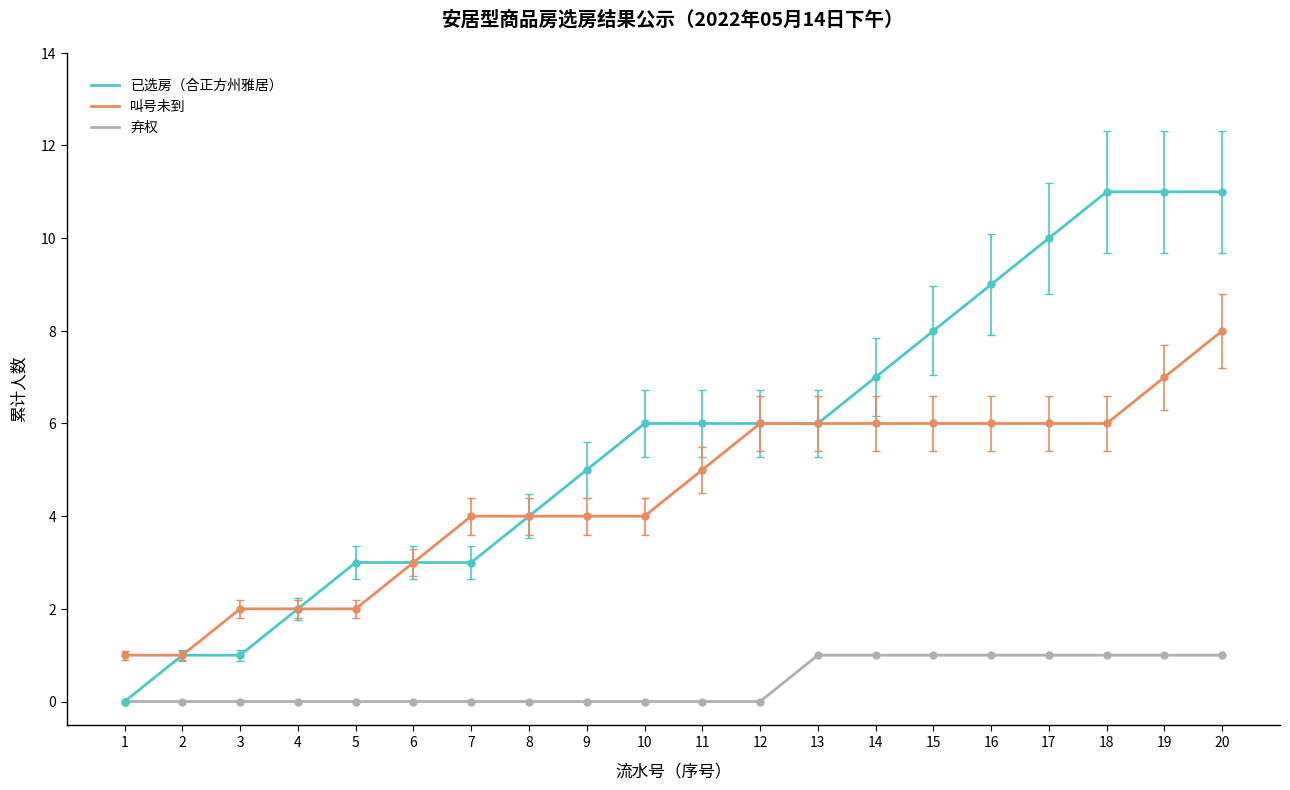

Is the value of 弃权 at 17 greater than the value of 已选房（合正方州雅居） at 12?

No